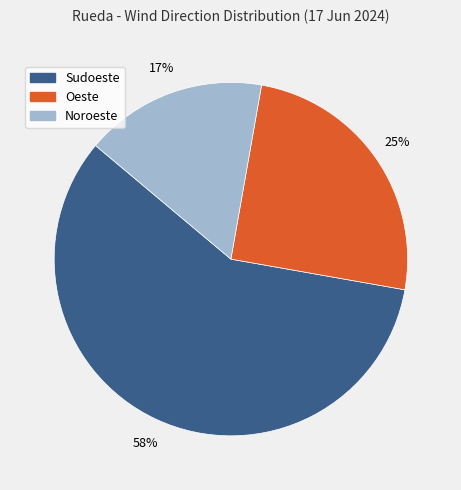

To the nearest percent, what is the combined percentage of Noroeste and Oeste?

42%